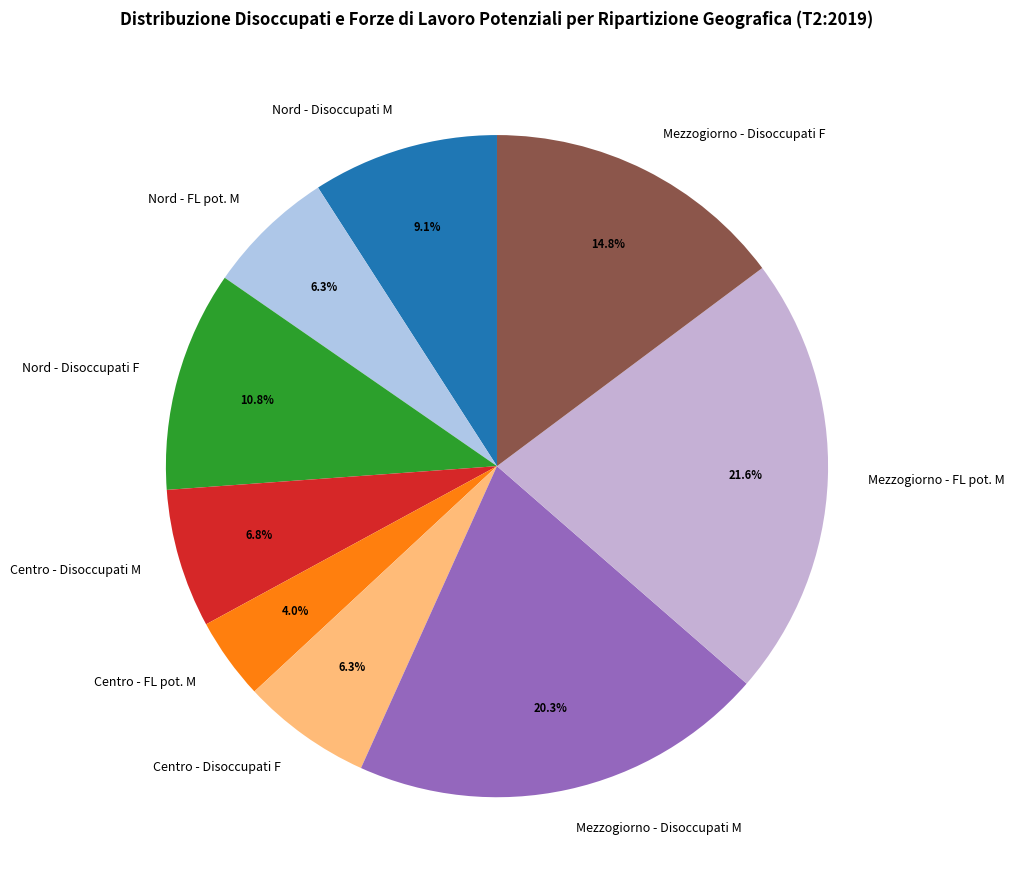

Is there any slice that represents more than half of the pie?

No